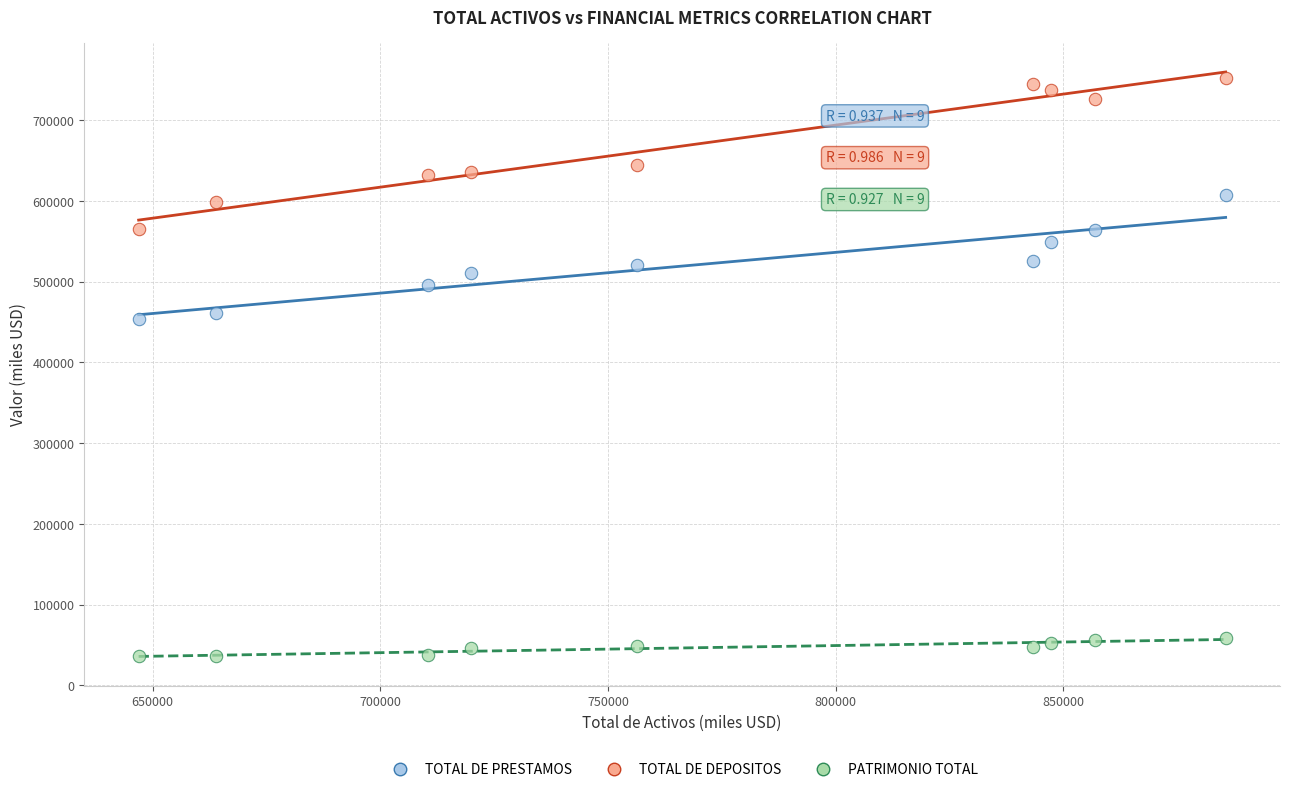

In the TOTAL DE DEPOSITOS series, what Y value is closest to 658343?

644458.1